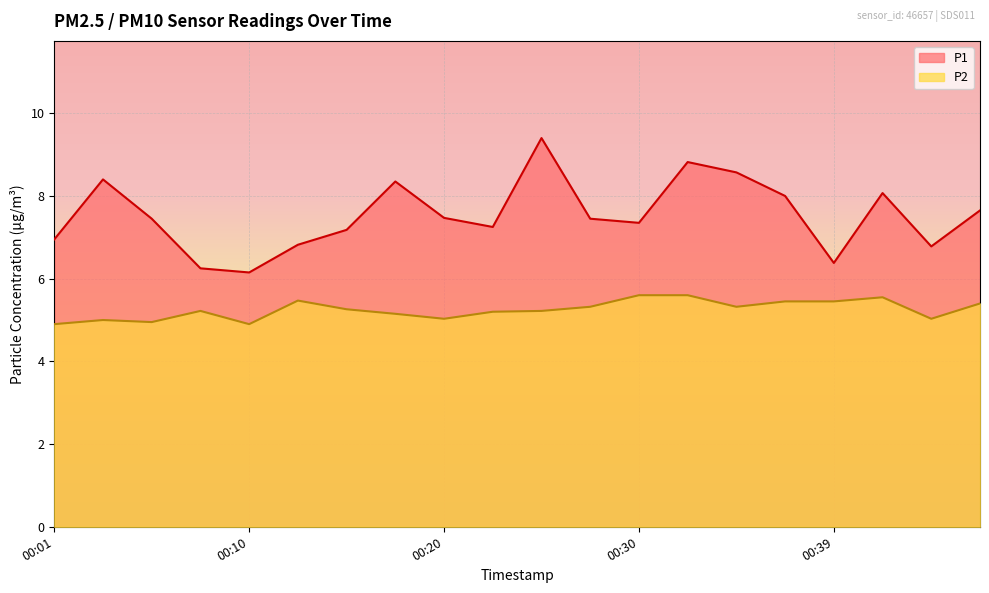

How many lines are shown in the chart?

2